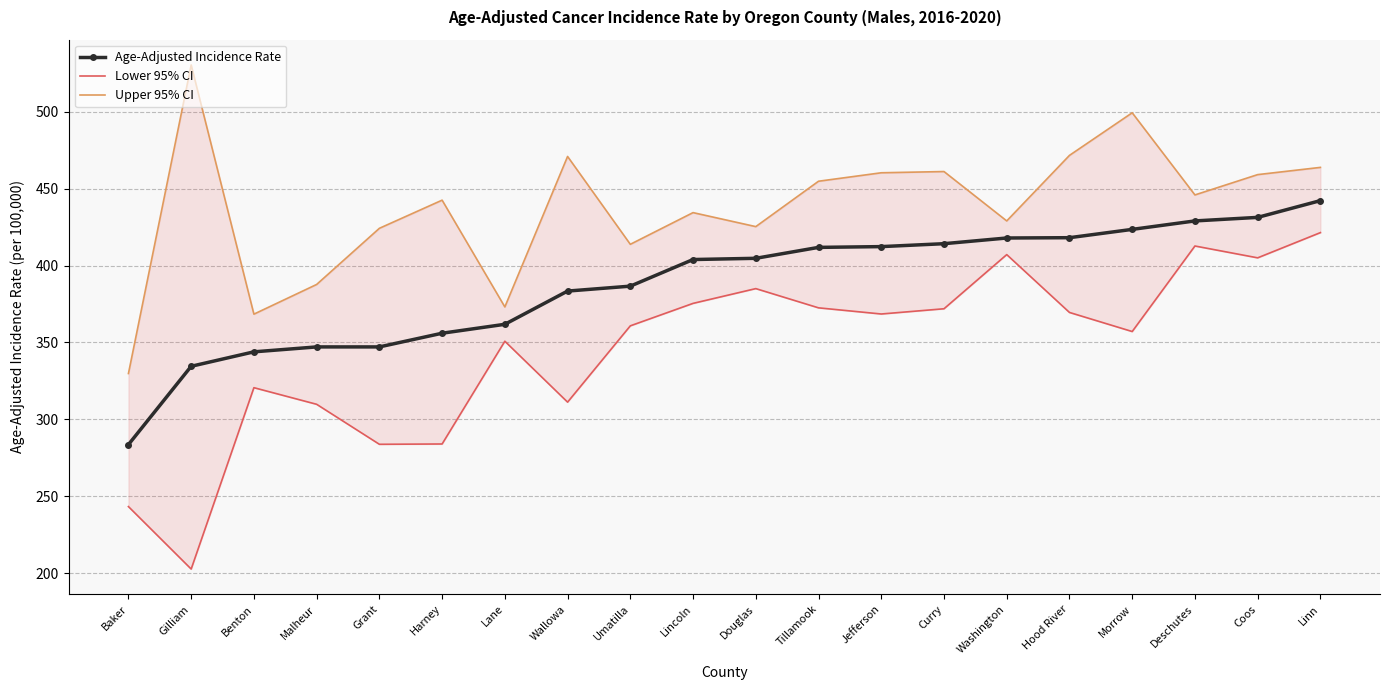

Is the value of Upper 95% CI at Umatilla greater than the value of Lower 95% CI at Harney?

Yes